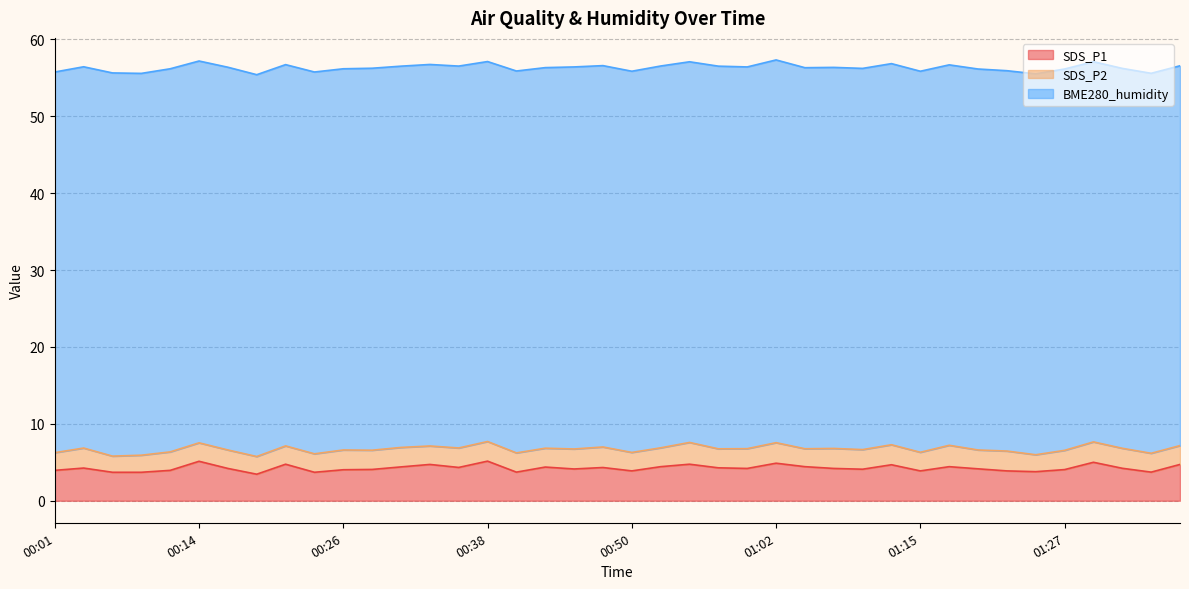

Reading right to left, what are all the values shown in this chart?

SDS_P1: 4.7	3.7	4.2	5.0	4.0	3.8	3.9	4.2	4.4	3.9	4.7	4.1	4.2	4.4	4.9	4.2	4.3	4.8	4.4	3.9	4.3	4.1	4.4	3.7	5.2	4.3	4.7	4.4	4.1	4.0	3.7	4.8	3.5	4.2	5.1	4.0	3.7	3.7	4.2	4.0
SDS_P2: 2.5	2.5	2.6	2.6	2.5	2.2	2.6	2.5	2.8	2.4	2.6	2.5	2.6	2.3	2.7	2.6	2.5	2.8	2.5	2.4	2.7	2.6	2.5	2.5	2.5	2.5	2.4	2.5	2.5	2.6	2.4	2.4	2.3	2.4	2.4	2.4	2.2	2.1	2.6	2.3
BME280_humidity: 49.4	49.4	49.4	49.4	49.6	49.5	49.5	49.5	49.5	49.5	49.6	49.6	49.5	49.5	49.8	49.6	49.8	49.5	49.6	49.6	49.6	49.7	49.5	49.7	49.4	49.7	49.6	49.6	49.7	49.6	49.6	49.6	49.6	49.8	49.6	49.8	49.6	49.8	49.6	49.5